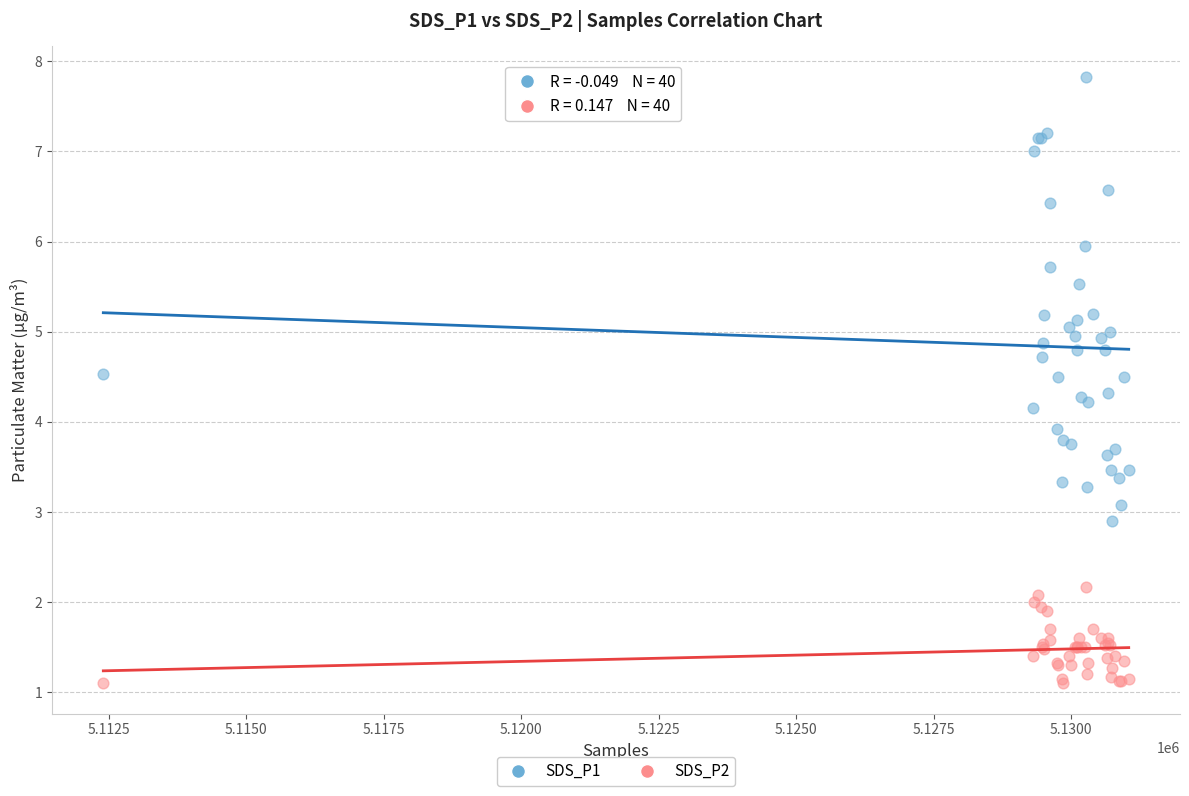

What are all the series names shown in the legend?

SDS_P1, SDS_P2